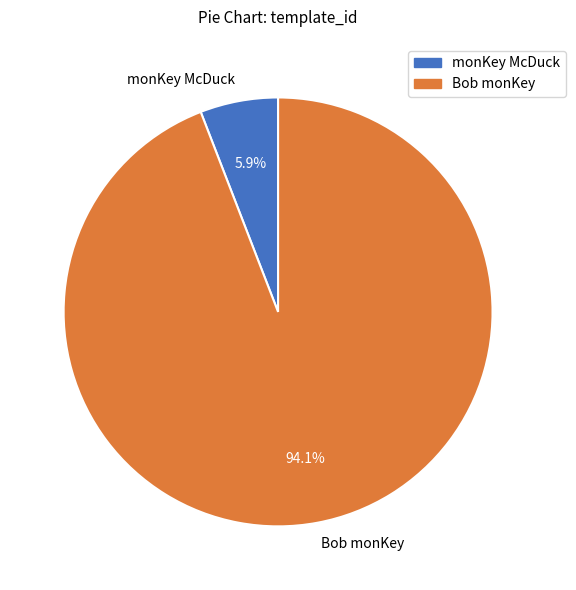

Combined, do monKey McDuck and Bob monKey account for over 50%?

Yes